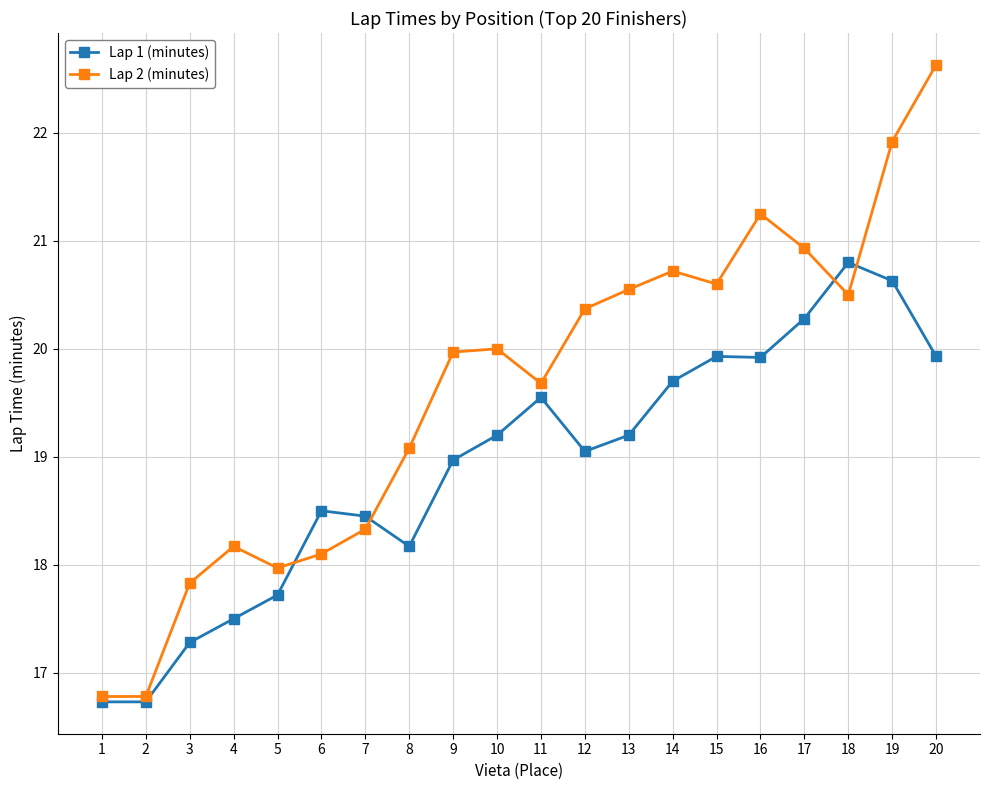

At 4, list the series in order from smallest to largest.

Lap 1 (minutes), Lap 2 (minutes)